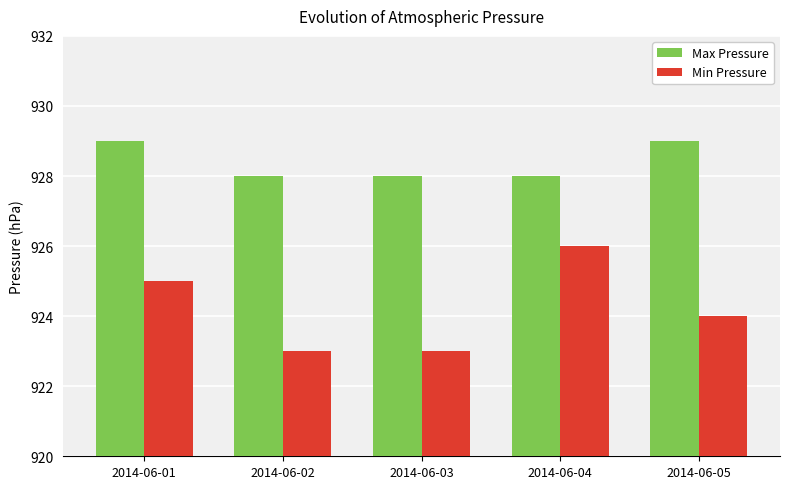

Reading right to left, transcribe all the data shown in this chart.

Max Pressure: 2014-06-05=929	2014-06-04=928	2014-06-03=928	2014-06-02=928	2014-06-01=929
Min Pressure: 2014-06-05=924	2014-06-04=926	2014-06-03=923	2014-06-02=923	2014-06-01=925